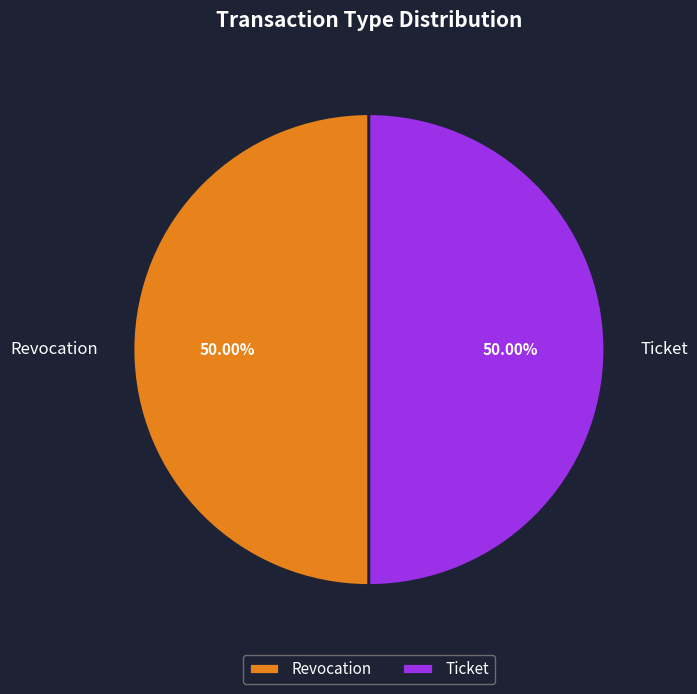

Combined, do Revocation and Ticket account for over 50%?

Yes